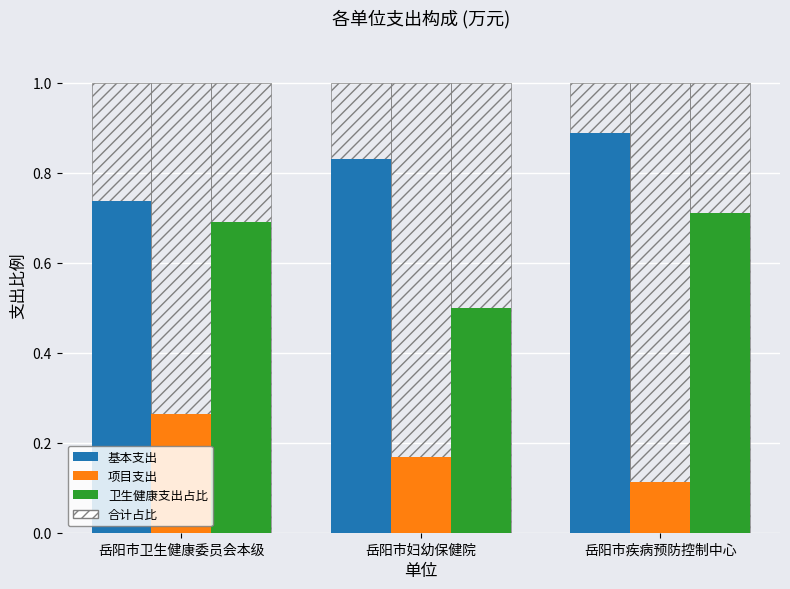

What is the maximum value for 基本支出?

0.9